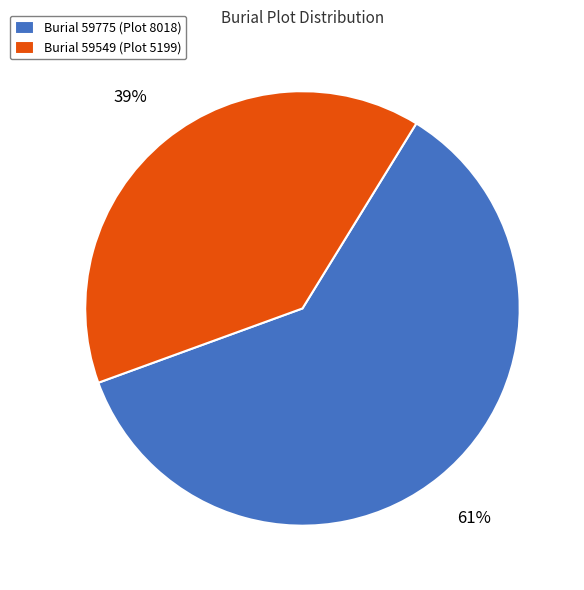

What is the largest slice in the pie chart?

Burial 59775 (Plot 8018)